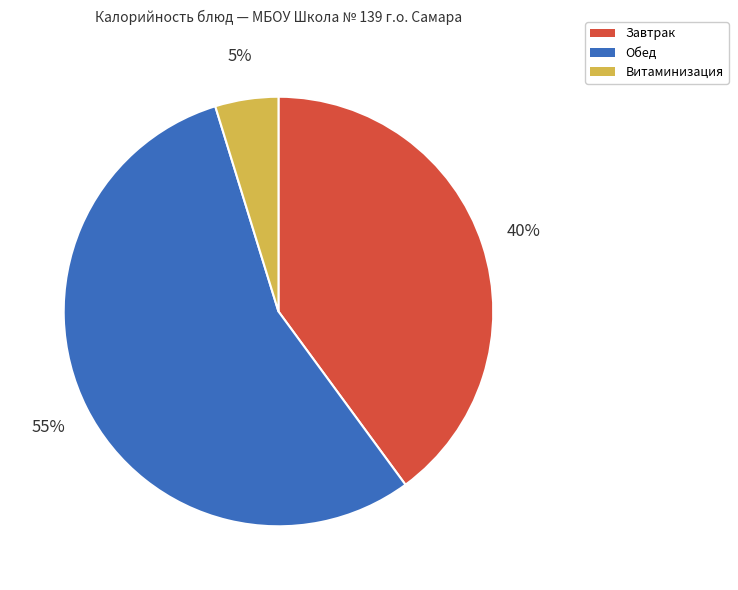

Which slice is the smallest?

Витаминизация